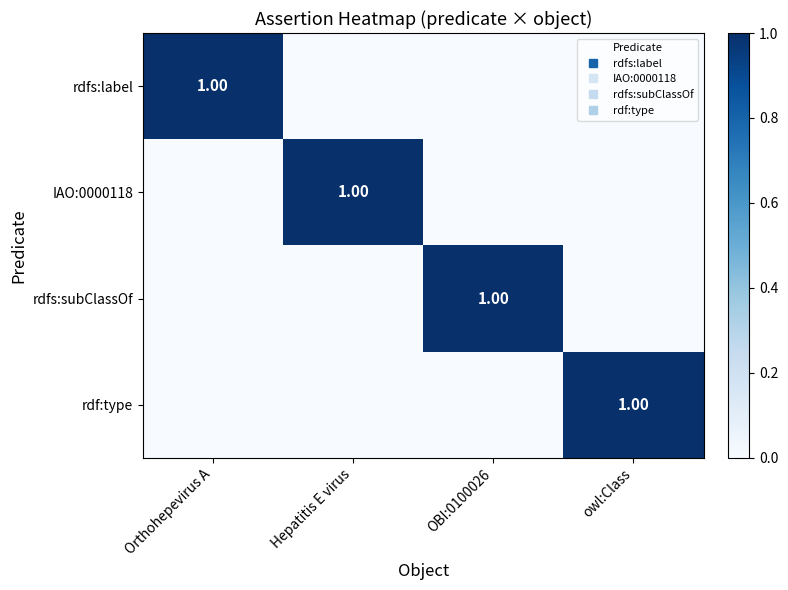

The rdf:type series shows 0 at Orthohepevirus A. True or false?

True